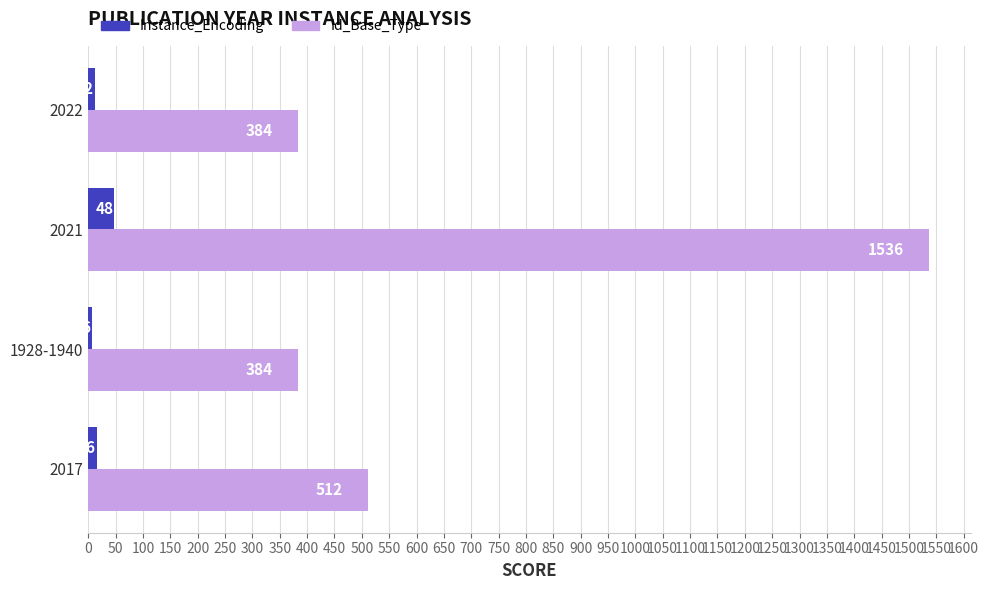

At which label is Instance_Encoding closest to 27?

2017